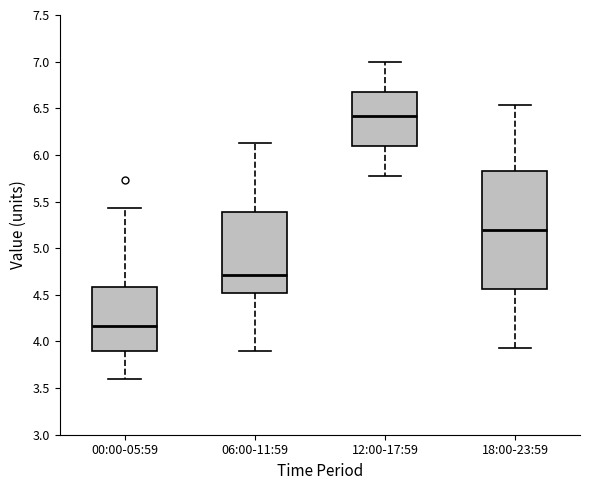

Reading left to right, transcribe this box plot: for each box, give where its median line is, the range the box spans, and where its two whiskers end, as read against the y-axis. The values are not printed on the chart, so give them approximately, as read against the axis.

00:00-05:59: median 4.15, box 3.90 to 4.60, whiskers 3.60 to 5.45
06:00-11:59: median 4.70, box 4.50 to 5.40, whiskers 3.90 to 6.15
12:00-17:59: median 6.40, box 6.10 to 6.65, whiskers 5.75 to 7.00
18:00-23:59: median 5.20, box 4.55 to 5.85, whiskers 3.95 to 6.55